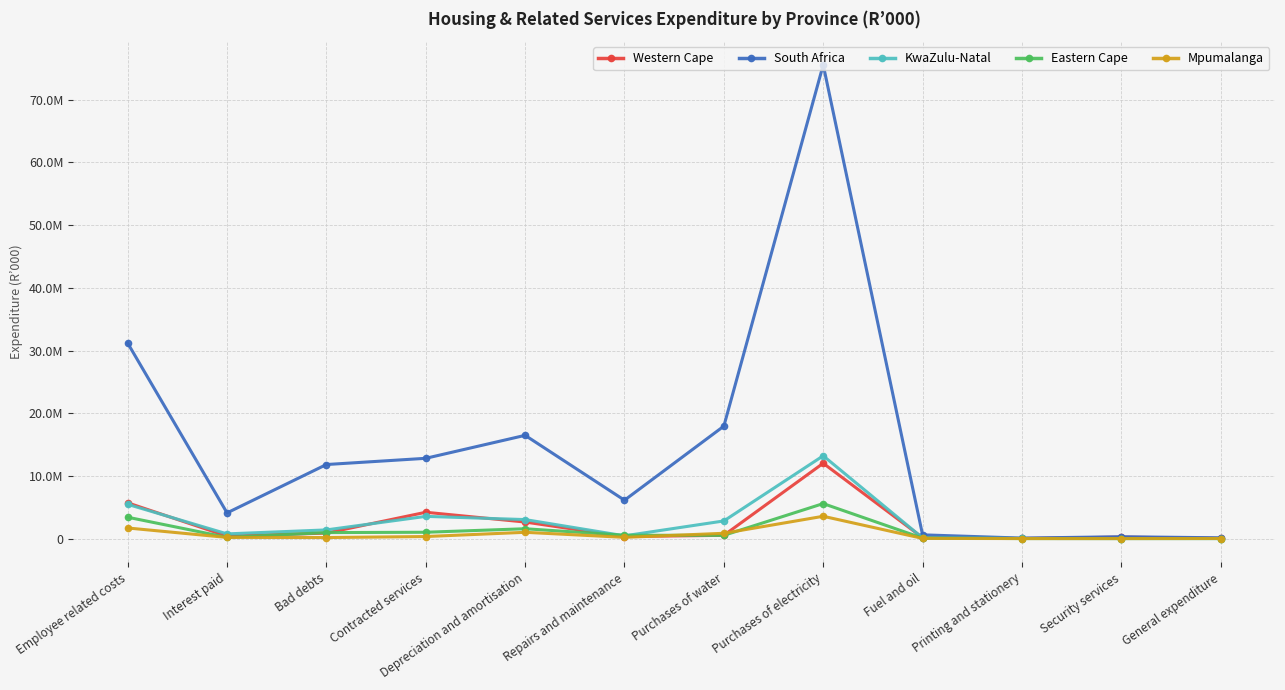

Between Purchases of electricity and Printing and stationery, which series saw the biggest shift?

South Africa